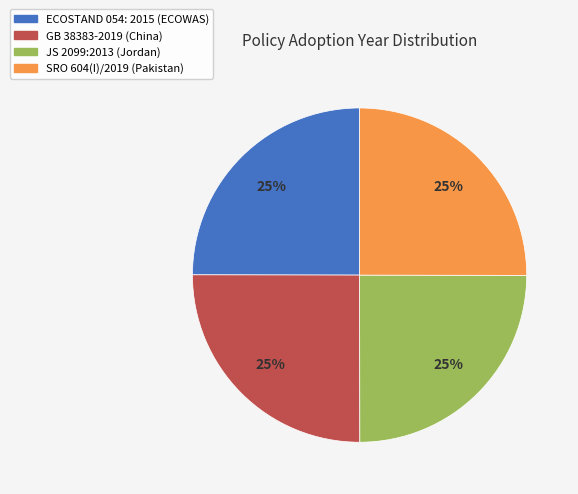

What is the ratio of the value at ECOSTAND 054: 2015 (ECOWAS) to the value at SRO 604(I)/2019 (Pakistan)?

1.0